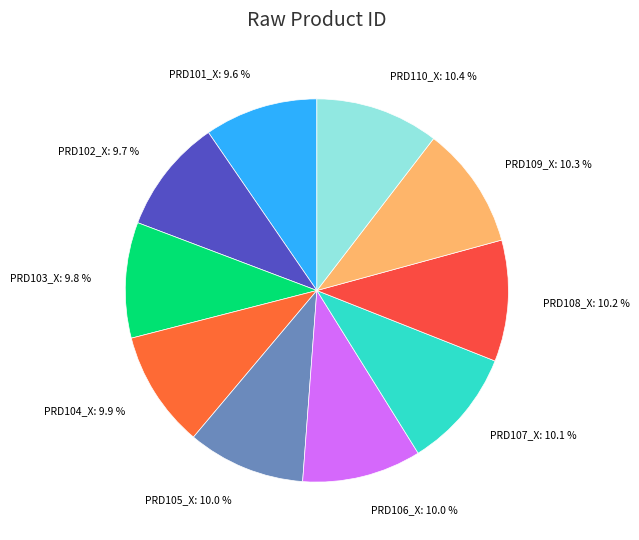

The PRD105_X slice represents 10% of the pie. True or false?

True